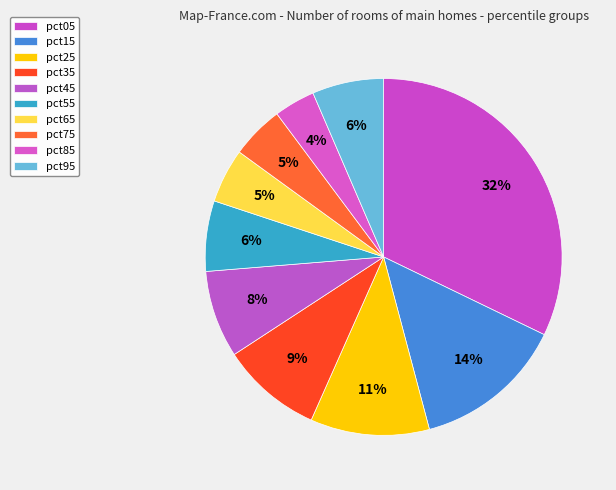

How many slices are in this pie chart?

10